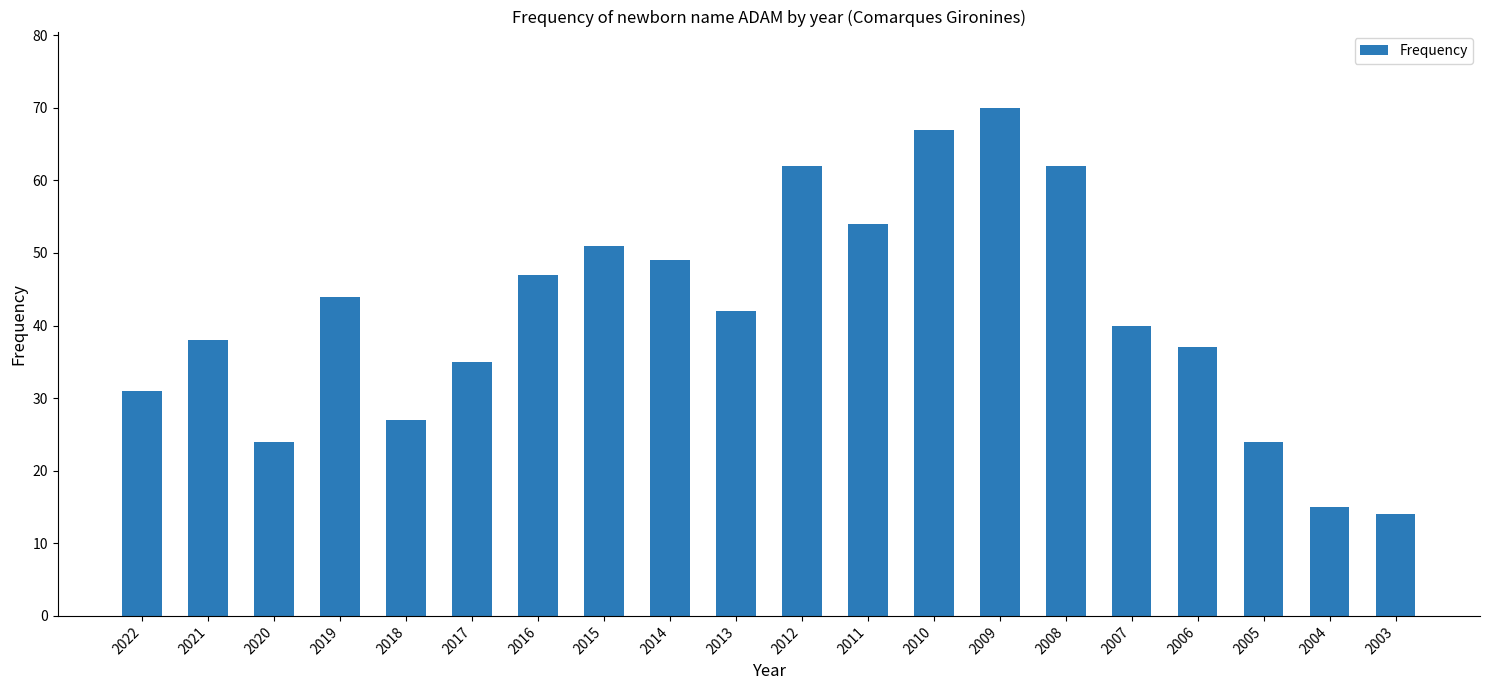

What is the value of the 9th bar from the left?

49